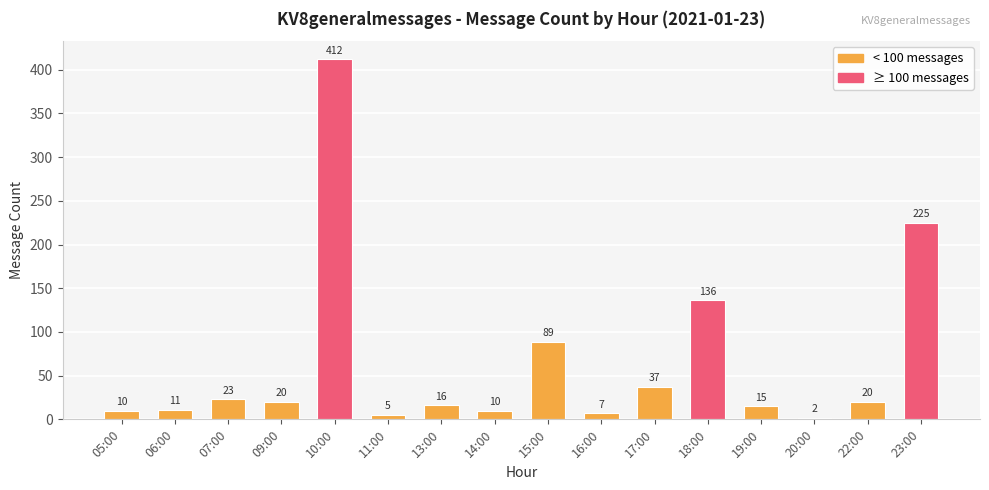

The chart shows a value of 10 at 05:00. True or false?

True